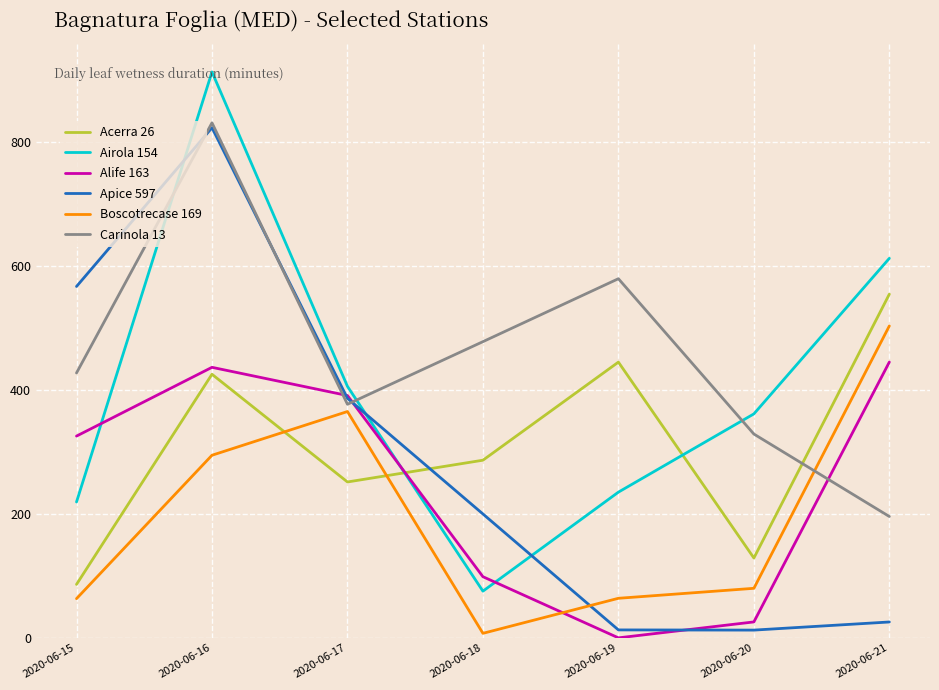

Rank the series at 2020-06-15 from highest to lowest value.

Apice 597, Carinola 13, Alife 163, Airola 154, Acerra 26, Boscotrecase 169